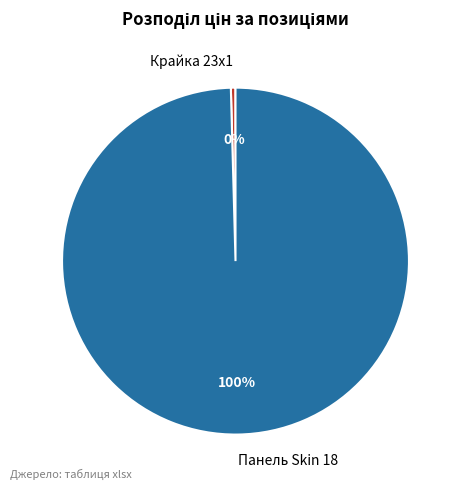

Combined, do Крайка 23x1 and Панель Skin 18 account for over 50%?

Yes